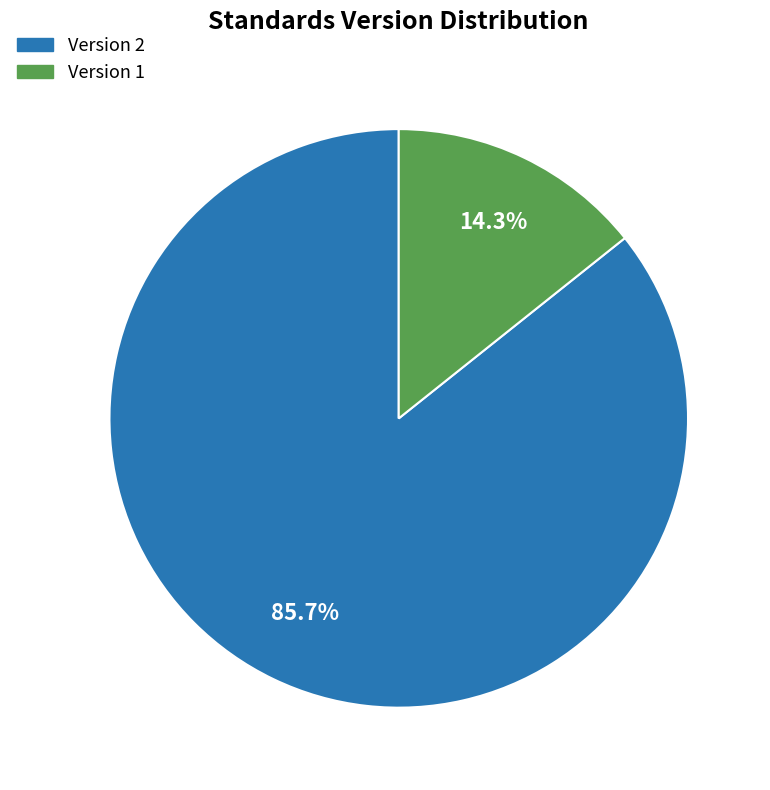

Count the number of slices in the pie.

2